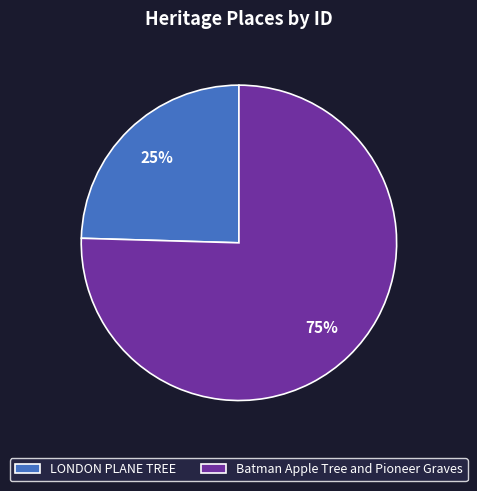

Do Batman Apple Tree and Pioneer Graves and LONDON PLANE TREE together represent more than half of the pie?

Yes